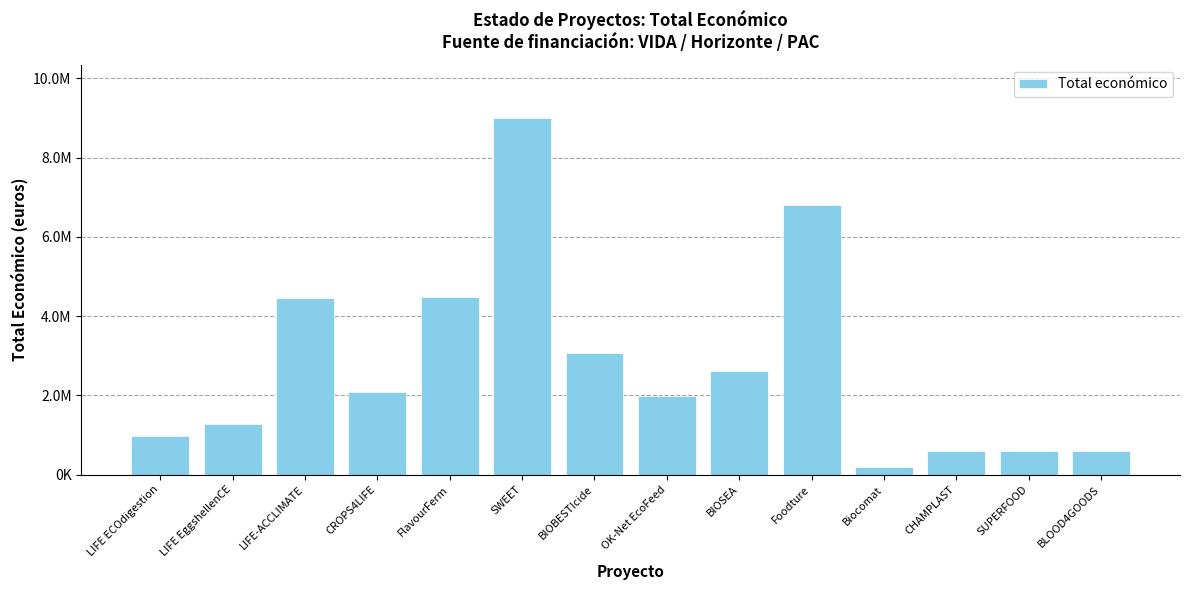

Which has a higher value, BIOBESTIcide or CROPS4LIFE?

BIOBESTIcide